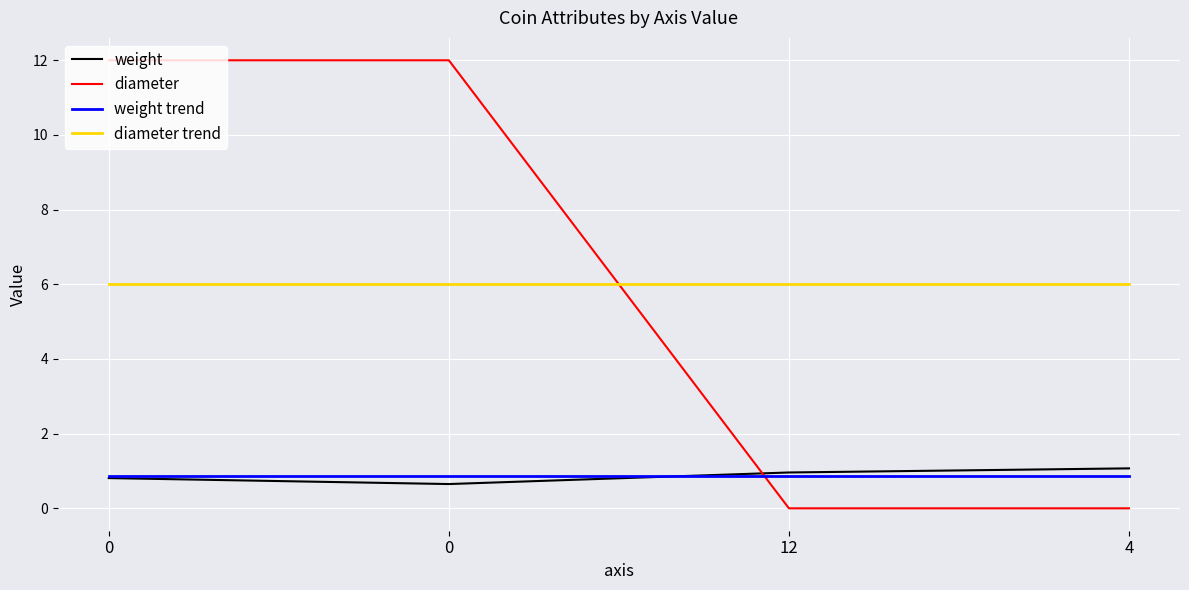

What is the average value of the diameter series?

6.0